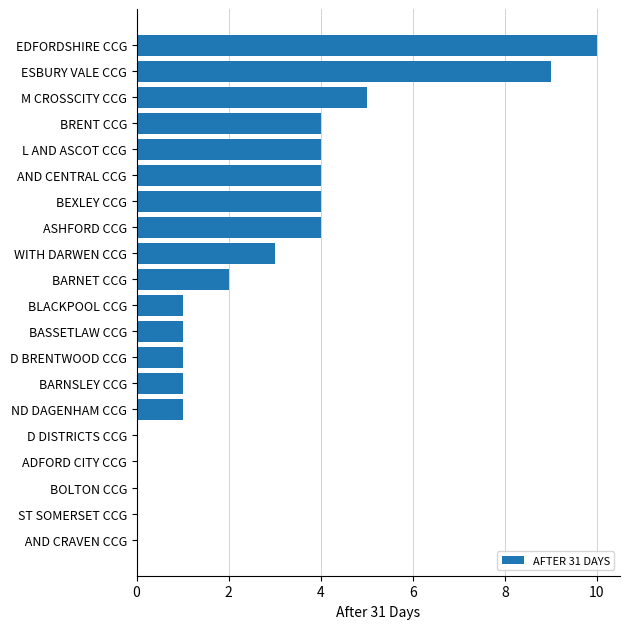

Does the chart contain stacked bars?

No